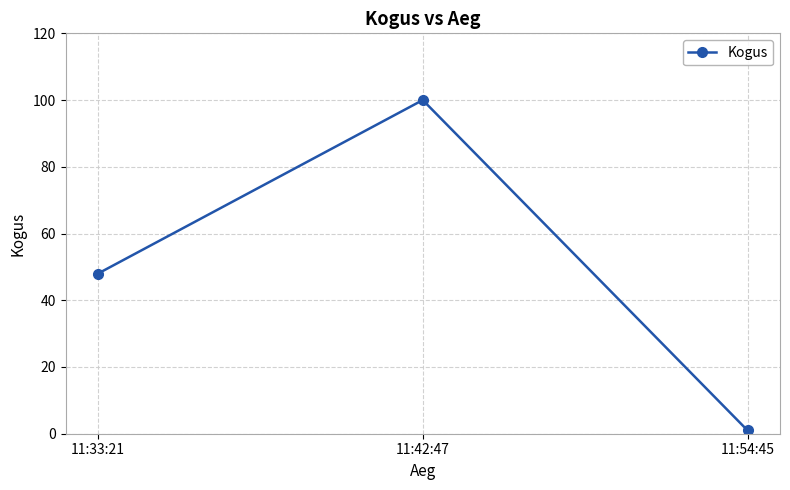

List the labels in order of value, largest first.

11:42:47, 11:33:21, 11:54:45